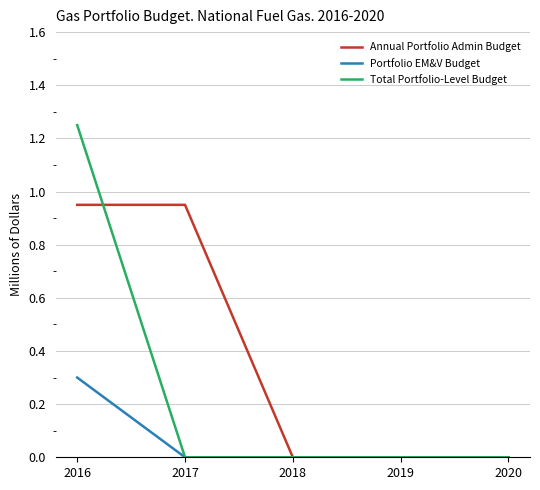

Is the value of Portfolio EM&V Budget at 2018 greater than the value of Annual Portfolio Admin Budget at 2017?

No